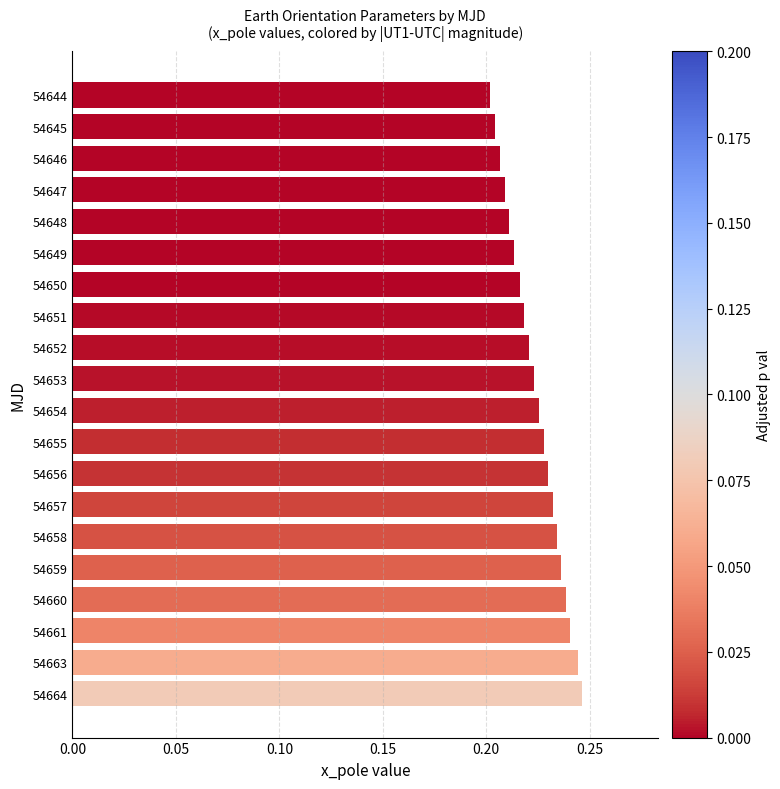

The value at 54655 is 0.1. True or false?

False